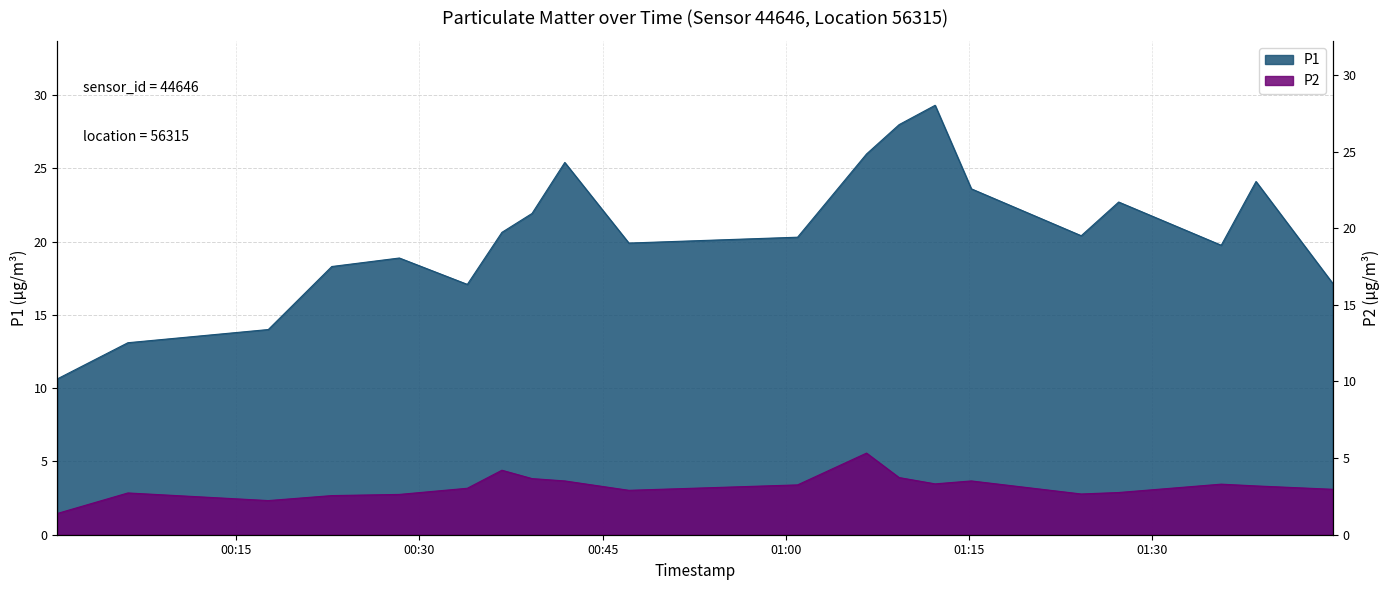

Which series has the largest total across all categories?

P1